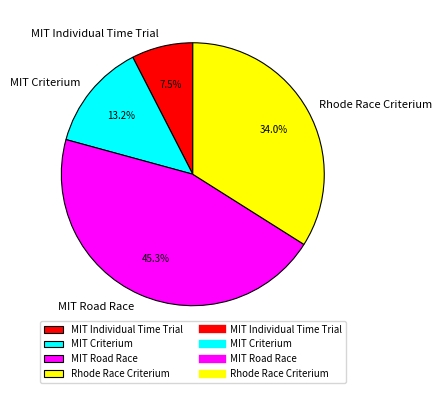

Rank the categories by value from highest to lowest.

MIT Road Race, Rhode Race Criterium, MIT Criterium, MIT Individual Time Trial